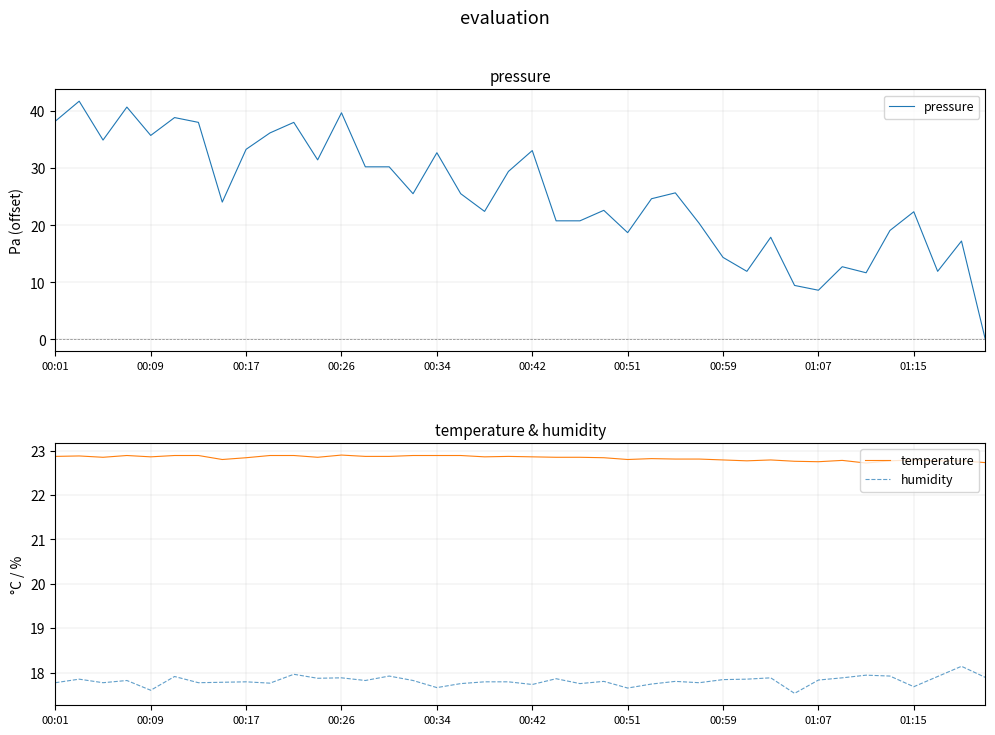

What is the sum of all temperature values?

913.3